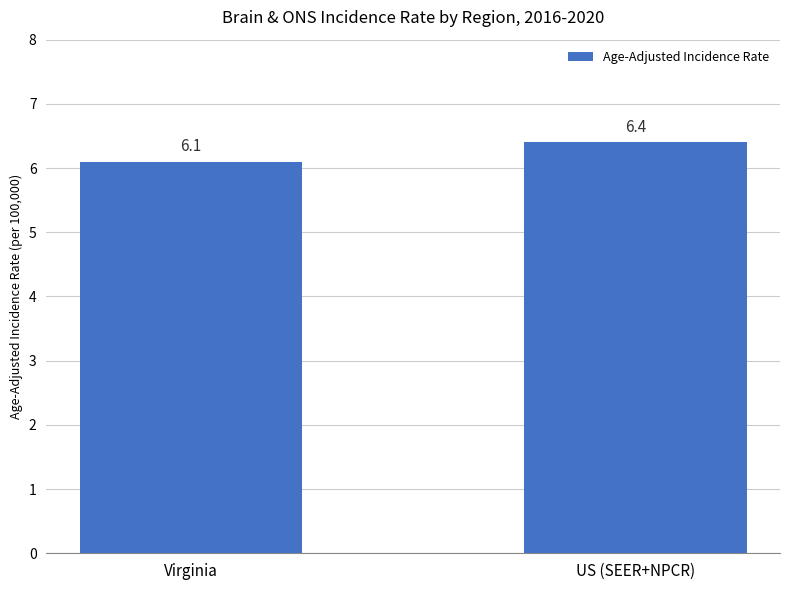

Are the bars grouped side by side (vs. stacked)?

No